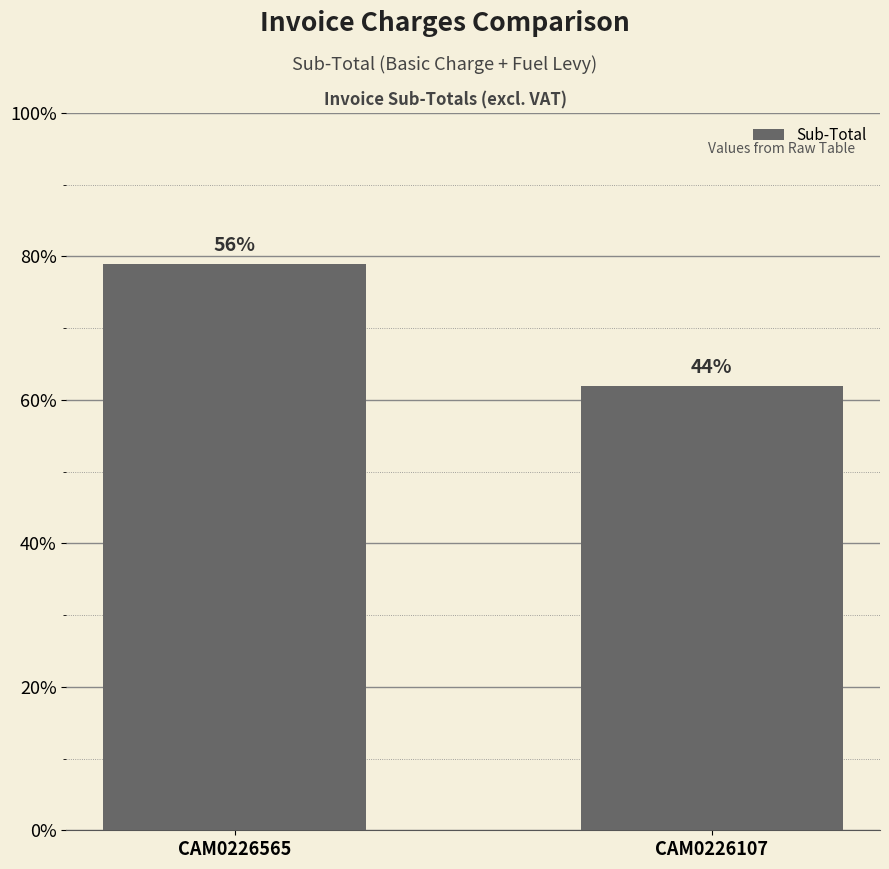

List the labels in order of value, smallest first.

CAM0226107, CAM0226565